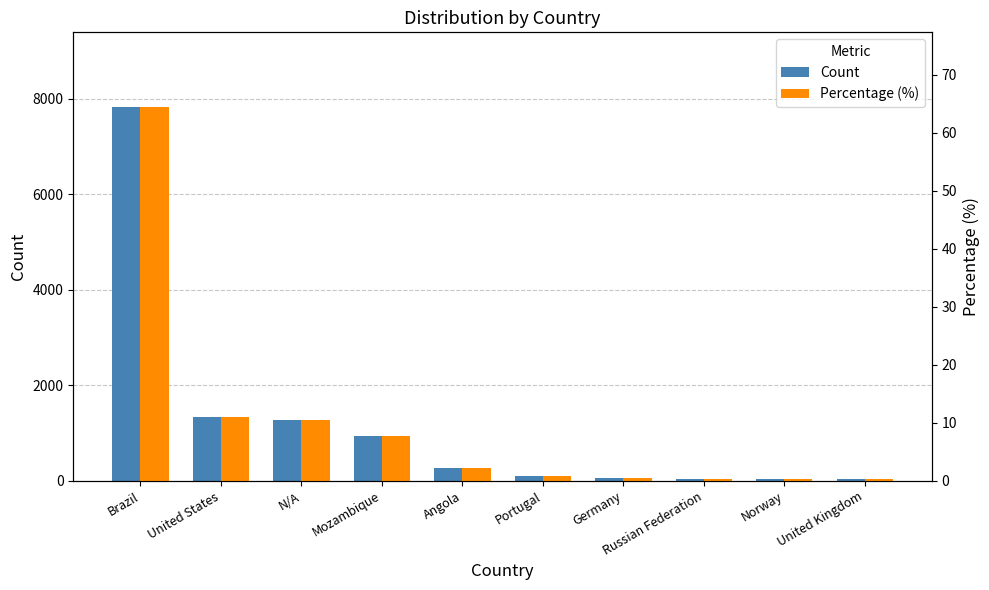

What is the sum of all Percentage (%) values?

97.7